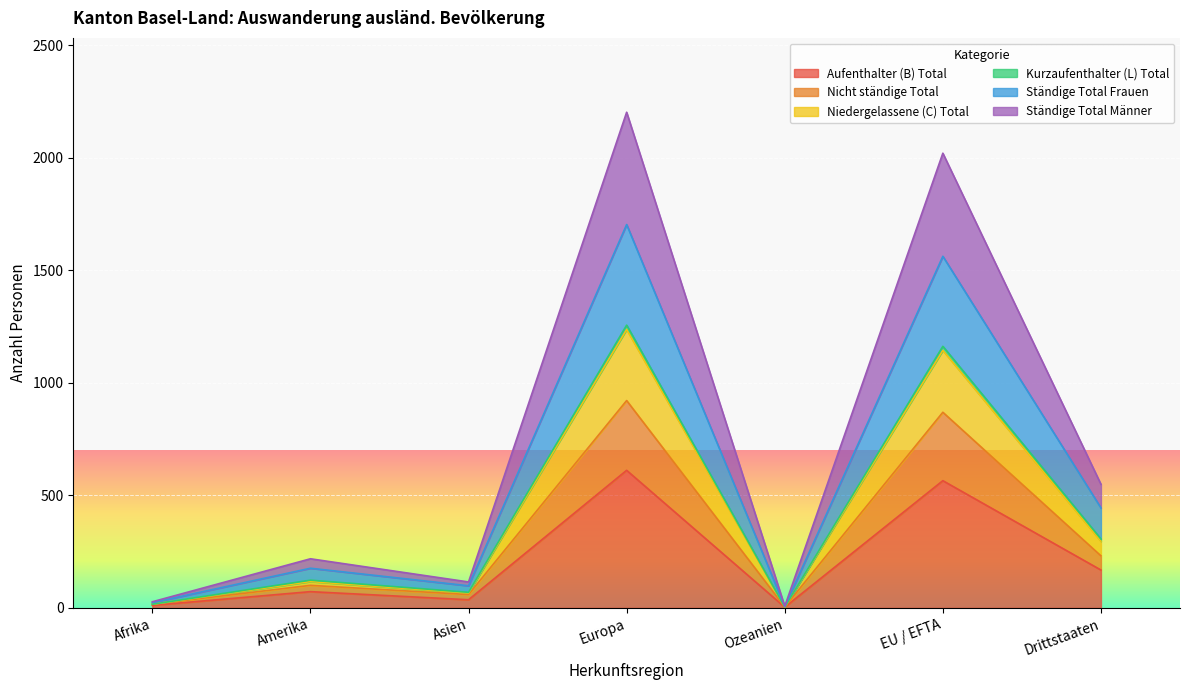

The Aufenthalter (B) Total series shows 611 at Europa. True or false?

True